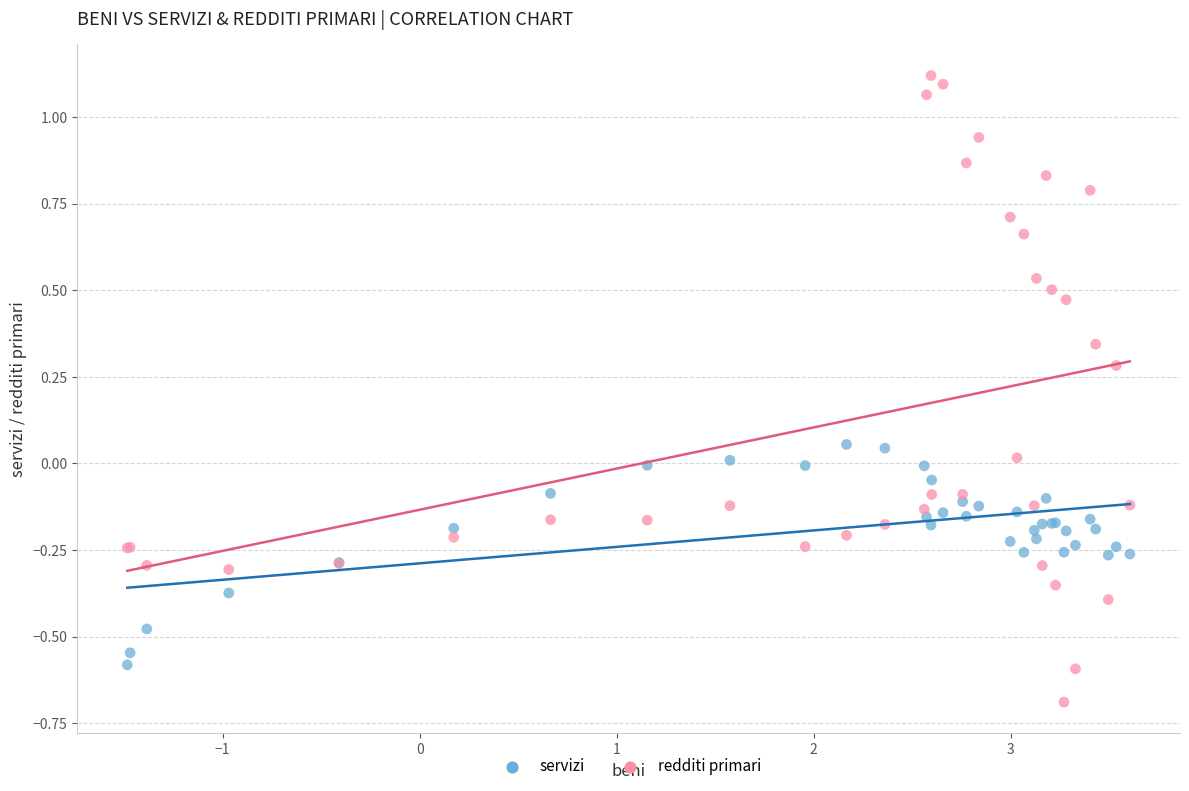

Which series reaches the minimum Y coordinate?

redditi primari